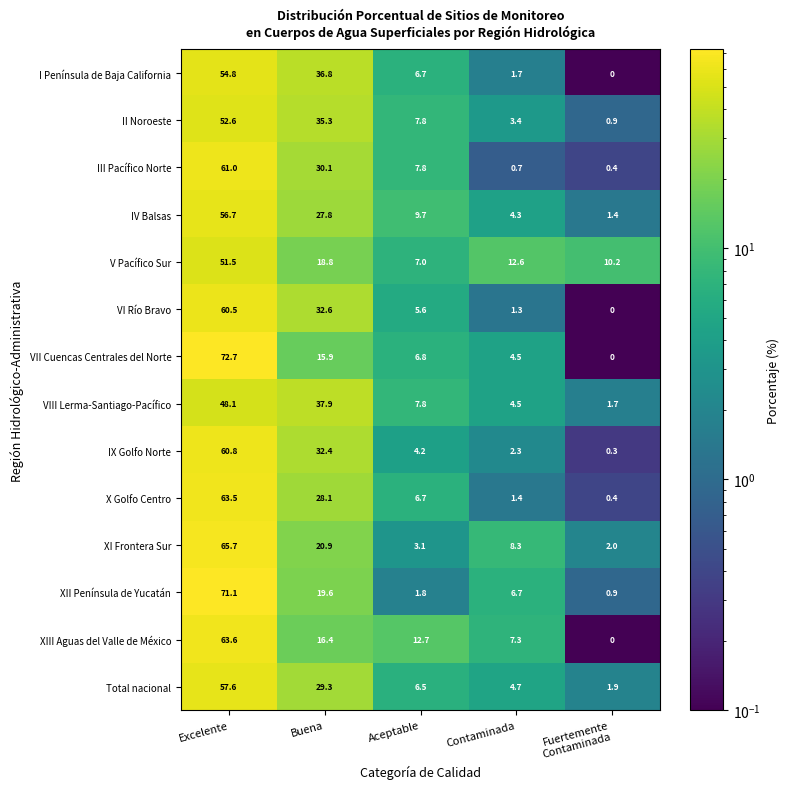

How many distinct data groups are displayed?

14